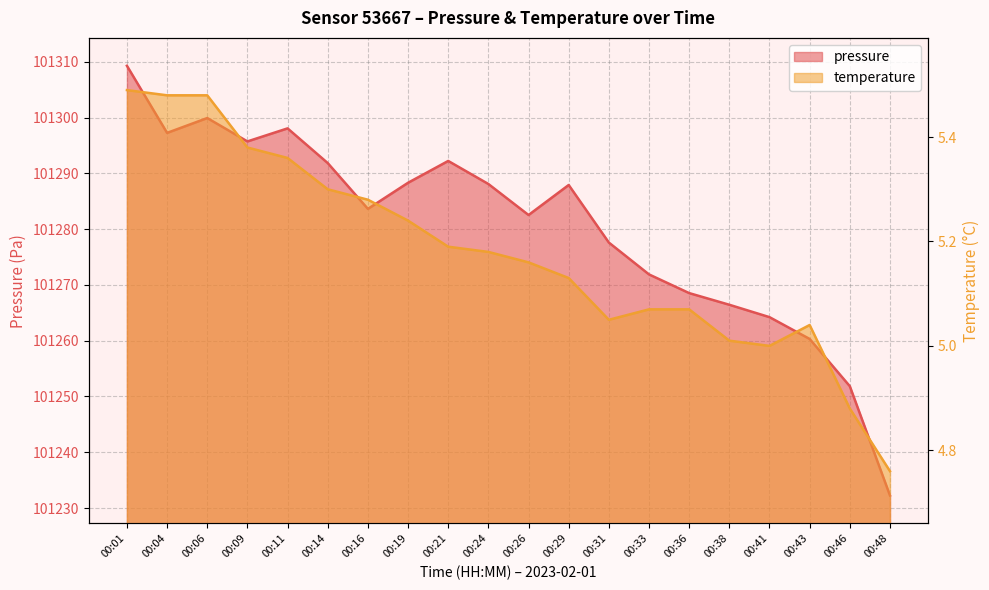

Which series has the largest total across all categories?

pressure